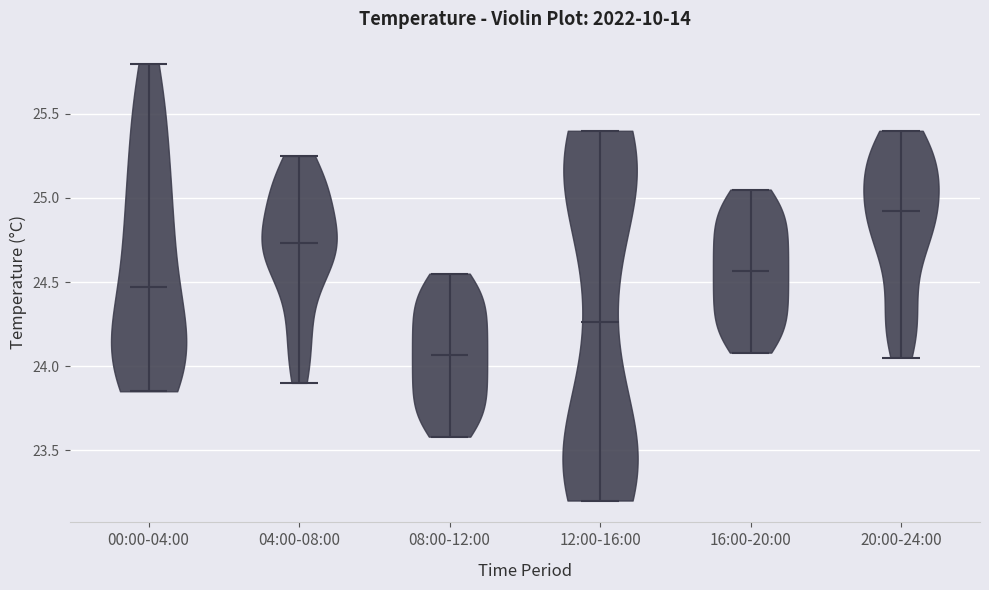

Reading left to right, read every violin against the y-axis: where its median line is, and the lowest and highest points it reaches. The values are not printed on the chart, so give them approximately, as read against the axis.

00:00-04:00: median line 24.45, lowest point 23.85, highest point 25.80
04:00-08:00: median line 24.75, lowest point 23.90, highest point 25.25
08:00-12:00: median line 24.05, lowest point 23.60, highest point 24.55
12:00-16:00: median line 24.25, lowest point 23.20, highest point 25.40
16:00-20:00: median line 24.55, lowest point 24.10, highest point 25.05
20:00-24:00: median line 24.95, lowest point 24.05, highest point 25.40